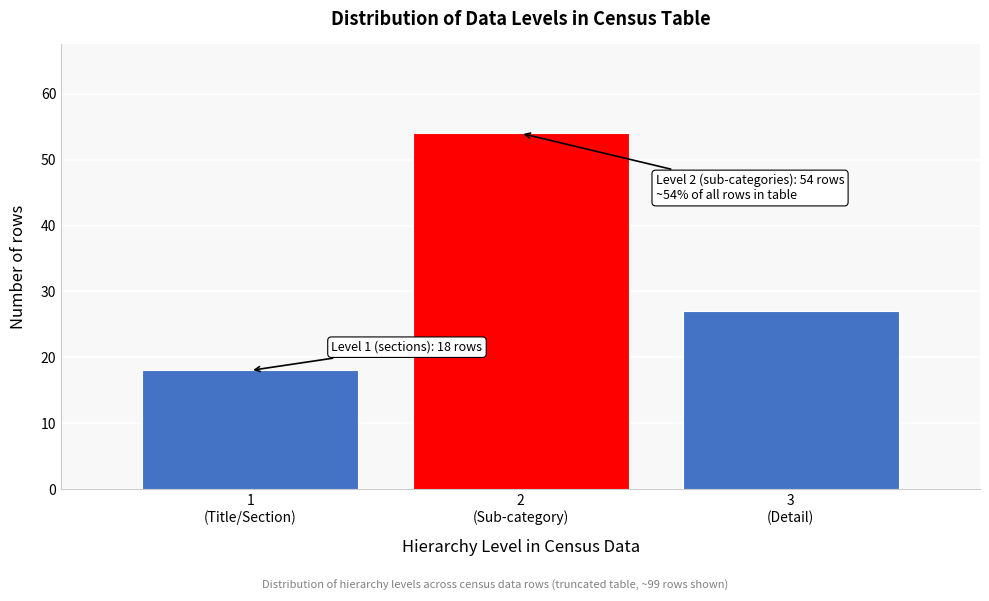

Reading left to right, what are all the values shown in this chart?

18	54	27